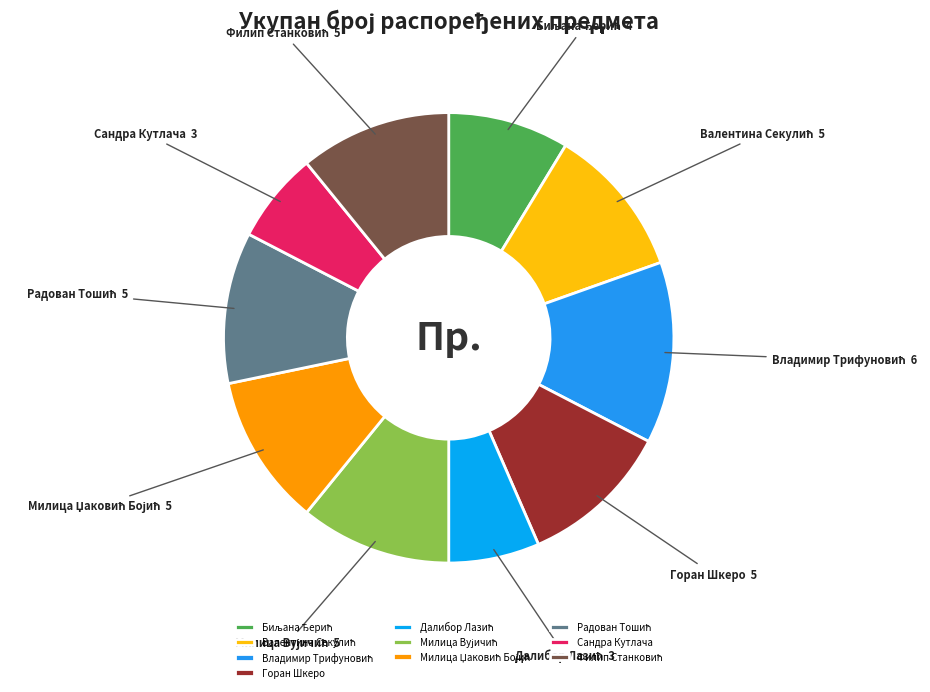

Is it true that Сандра Кутлача is 7% of the pie?

True